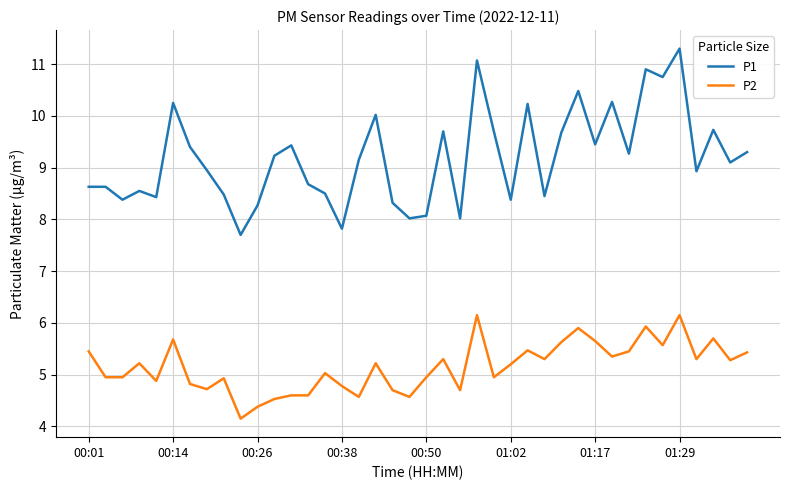

What is the minimum value shown in the chart?

4.2